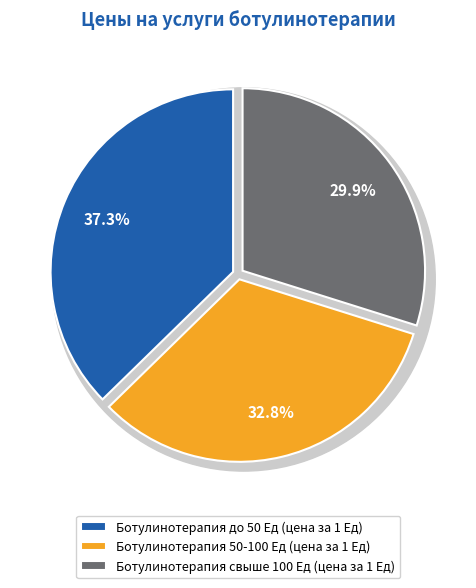

Combined, do Ботулинотерапия до 50 Ед (цена за 1 Ед) and Ботулинотерапия 50-100 Ед (цена за 1 Ед) account for over 50%?

Yes